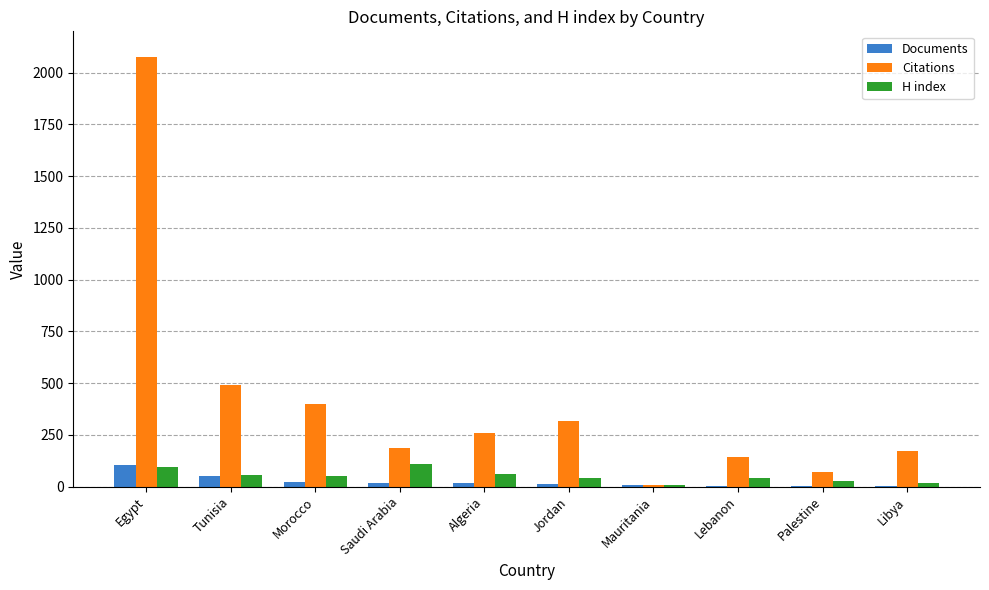

Between Tunisia and Palestine, which series saw the biggest shift?

Citations